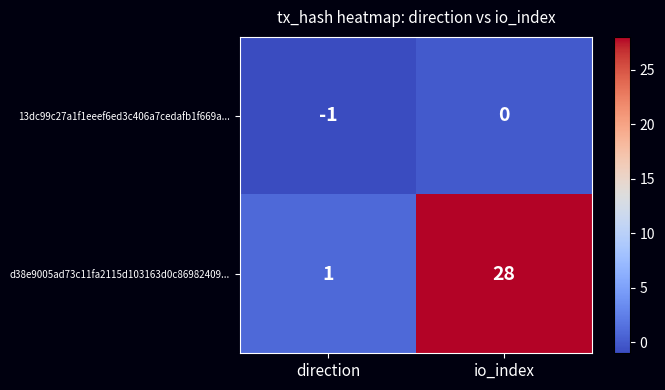

The 13dc99c27a1f1eeef6ed3c406a7cedafb1f669a... series shows -1 at direction. True or false?

True